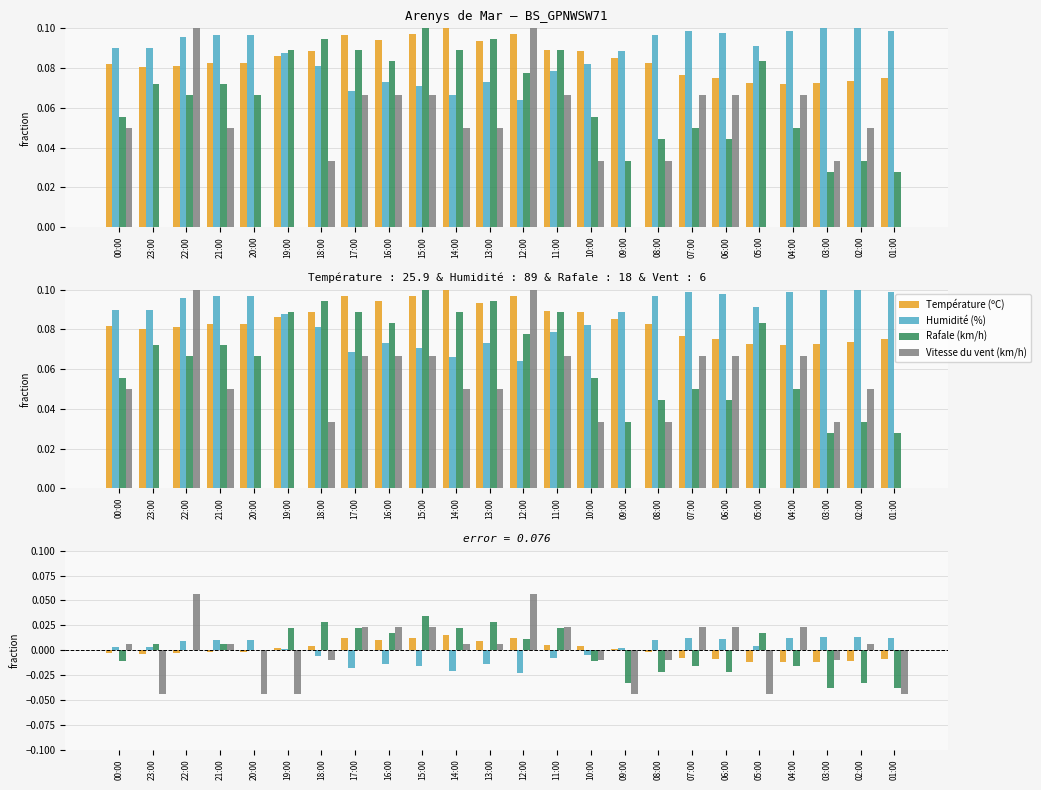

How many data points in Rafale (km/h) are less than 0?

10